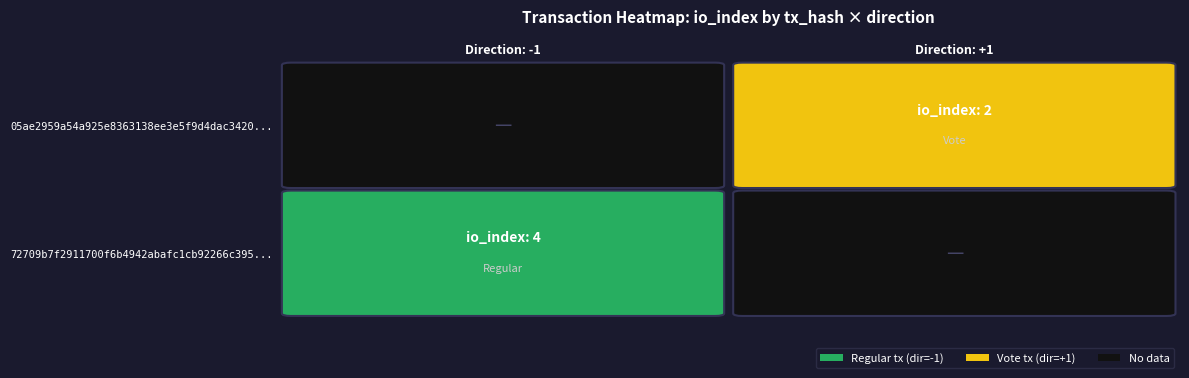

The value of values at valid_mainchain is 6.3. True or false?

False